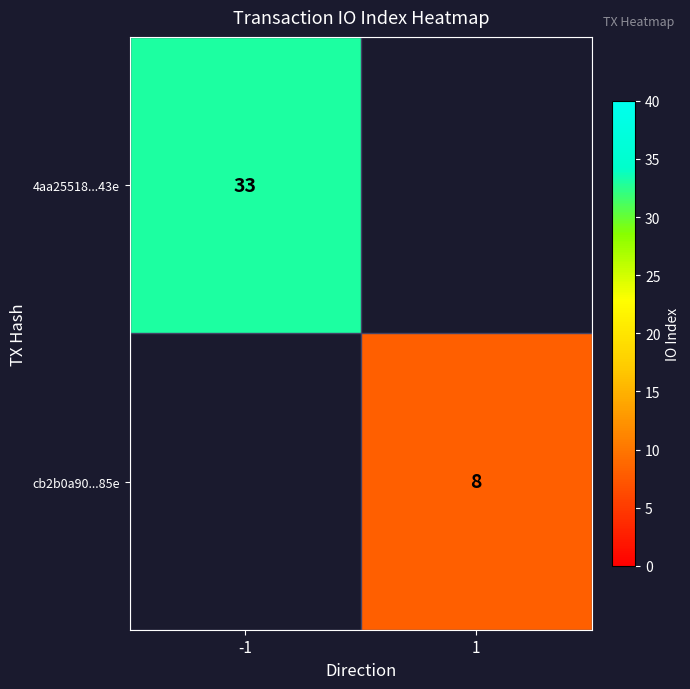

The 4aa25518...43e series shows 33 at -1. True or false?

True